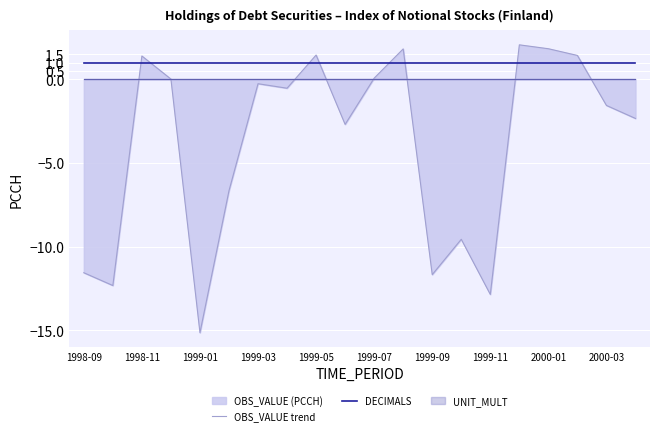

At which label does OBS_VALUE trend reach its minimum?

1999-01